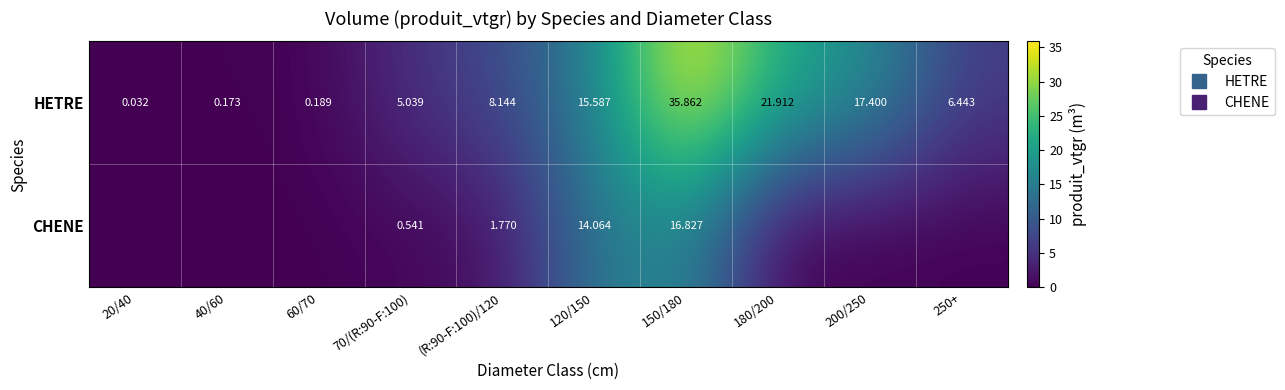

Which series has the largest total across all categories?

HETRE